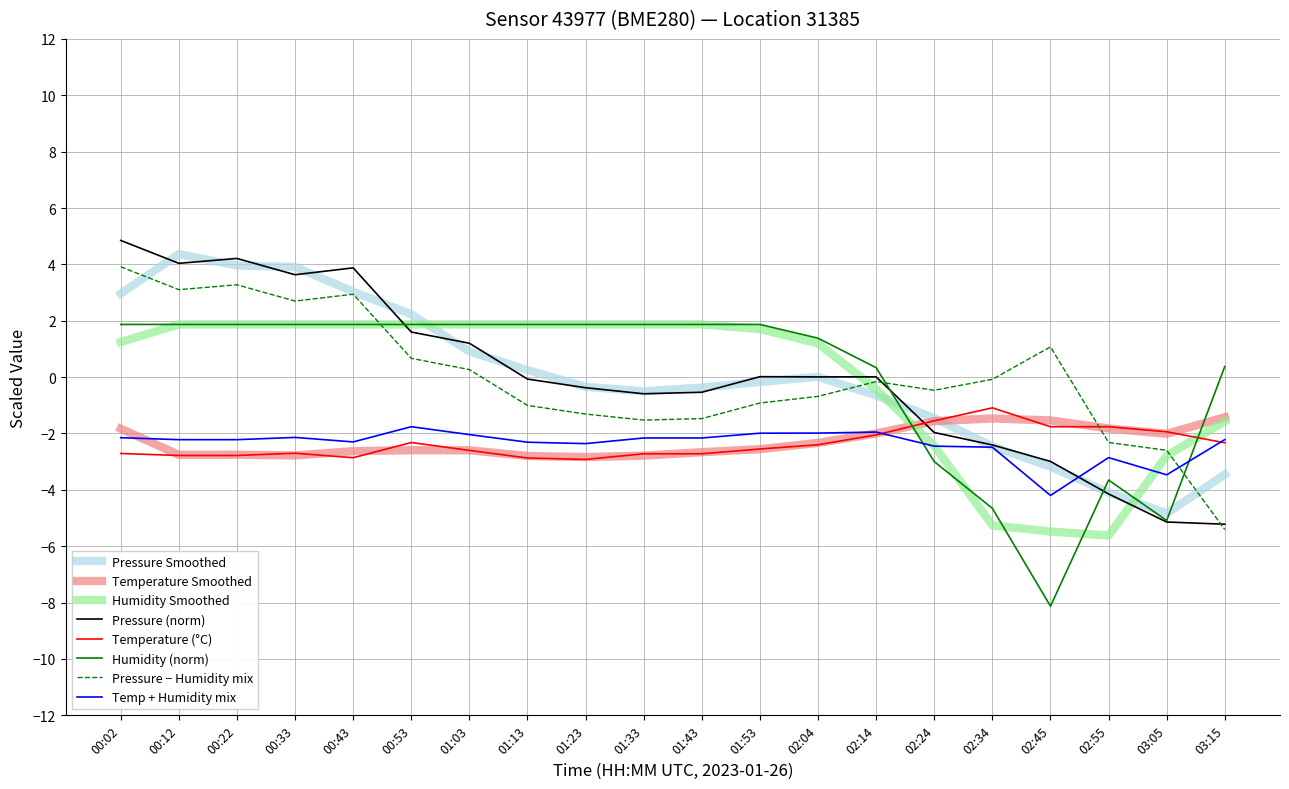

What is the maximum value for Humidity (norm)?

1.9